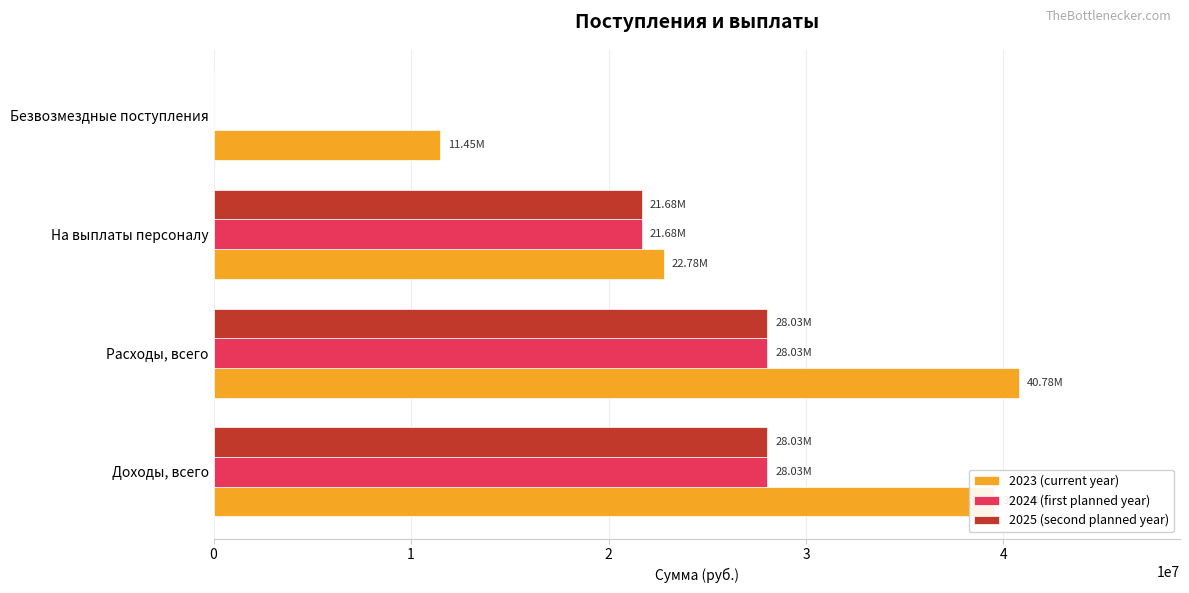

Is the value of 2025 (second planned year) at На выплаты персоналу greater than the value of 2023 (current year) at На выплаты персоналу?

No